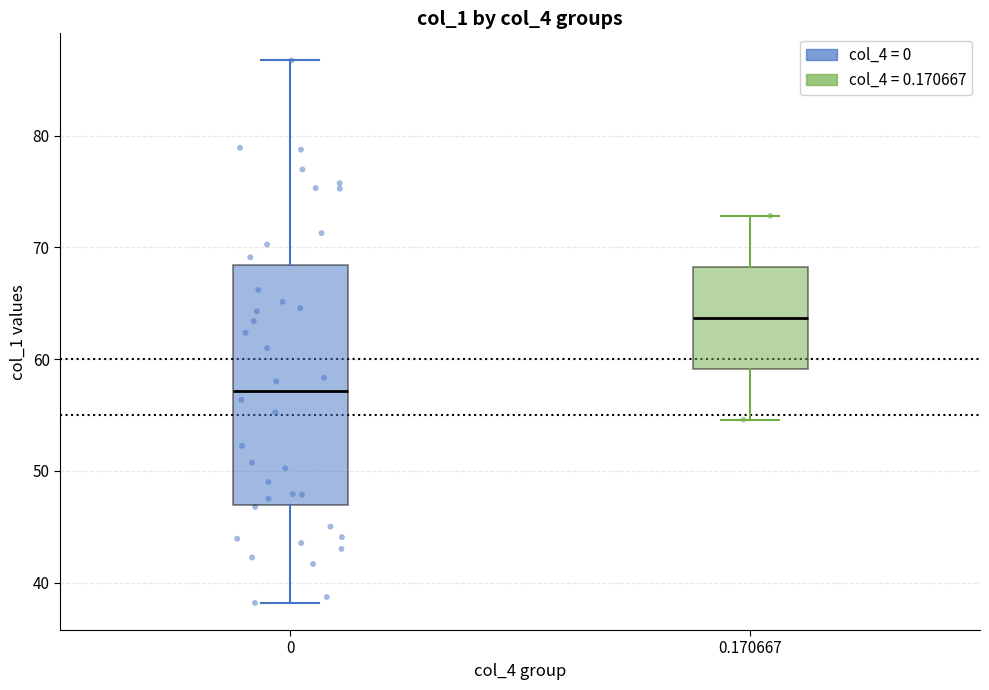

Reading left to right, transcribe this box plot: for each box, give where its median line is, the range the box spans, and where its two whiskers end, as read against the y-axis. The values are not printed on the chart, so give them approximately, as read against the axis.

0: median 57, box 47 to 68, whiskers 38 to 87
0.170667: median 64, box 59 to 68, whiskers 55 to 73